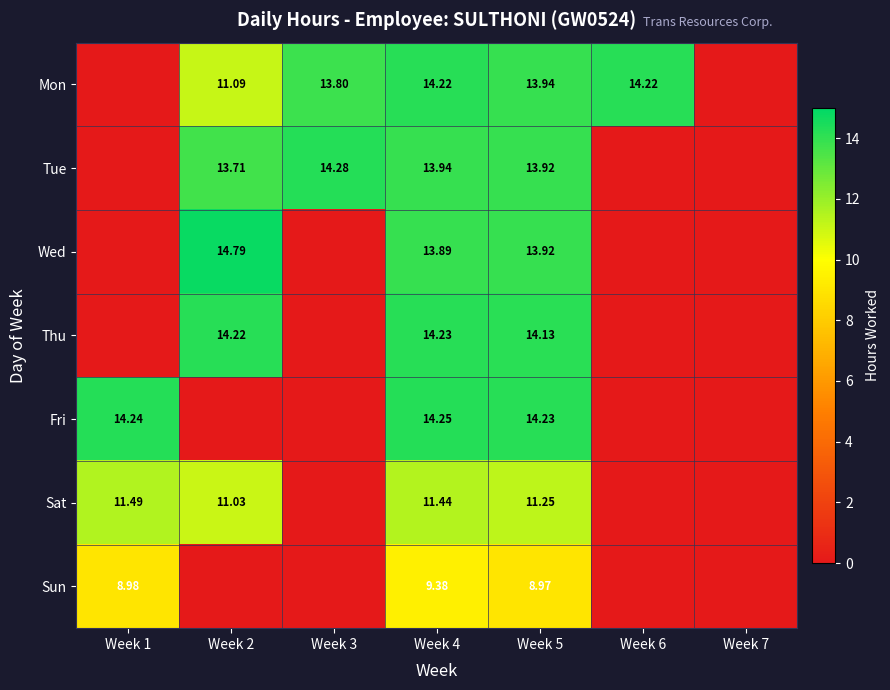

How many values in the Mon series exceed 13?

4